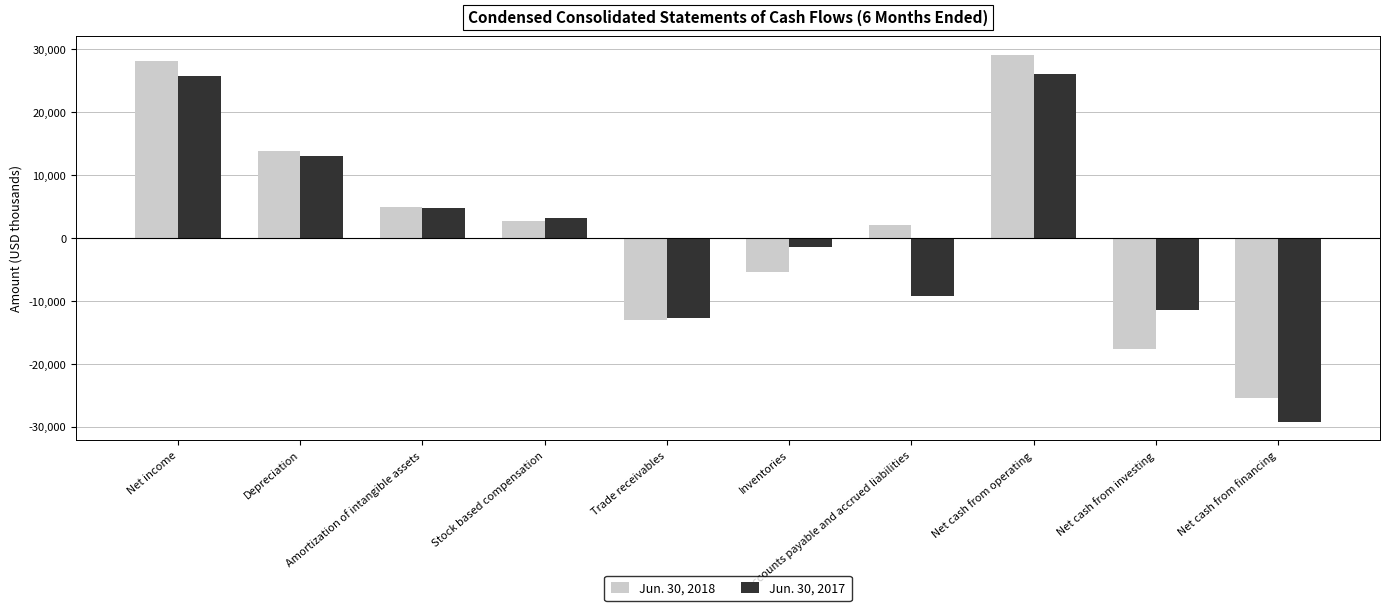

What is the spread (max minus min) of values at Inventories?

4005